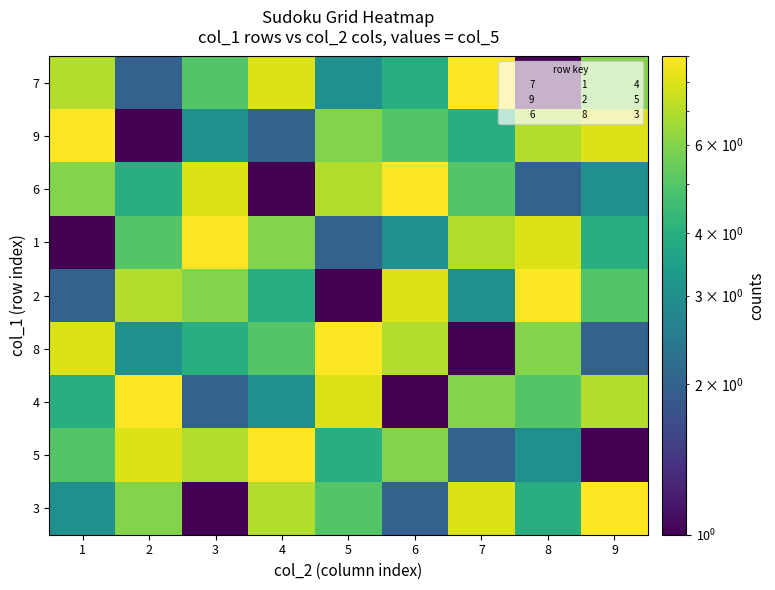

List the series in order of their peak value, highest first.

7, 9, 6, 1, 2, 8, 4, 5, 3